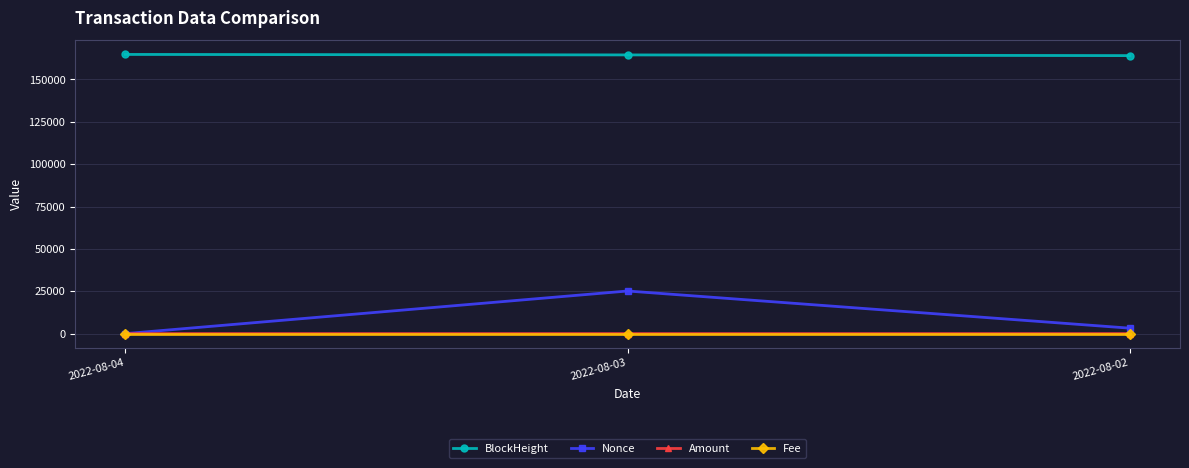

What is the sum of all BlockHeight values?

493314.0